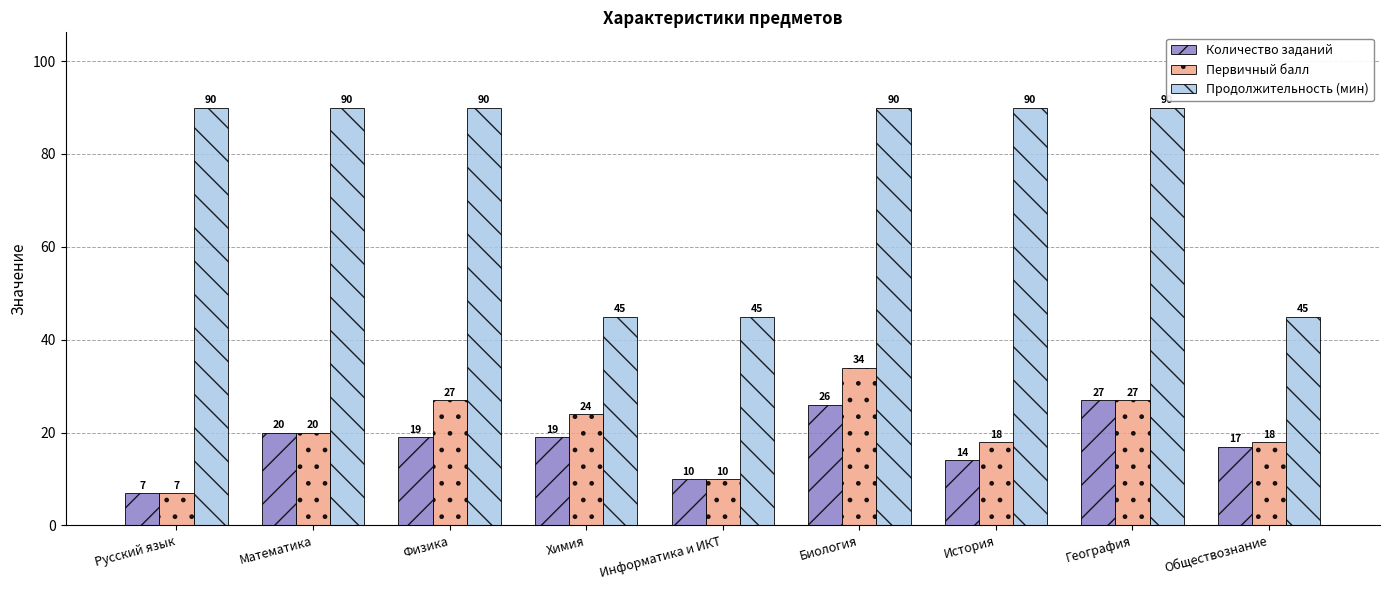

How many bars are there in total?

27